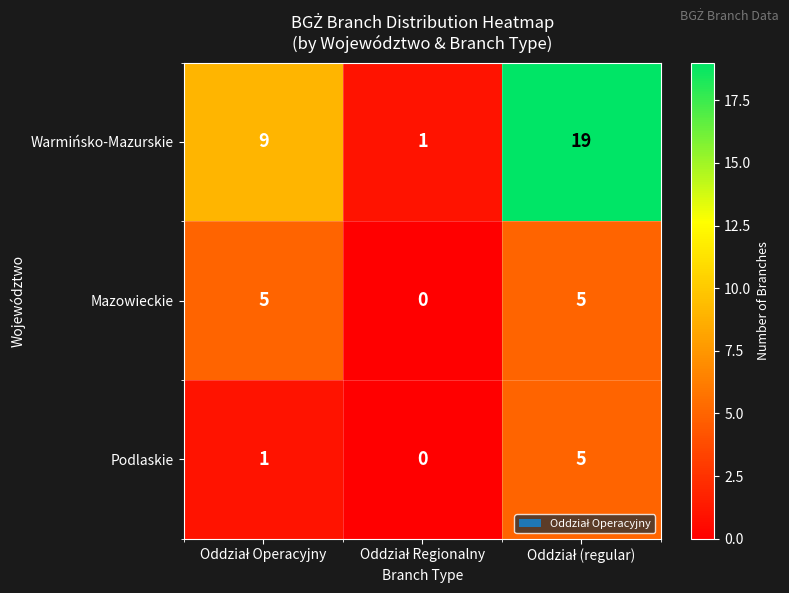

Which series has the widest spread of values?

Warmińsko-Mazurskie